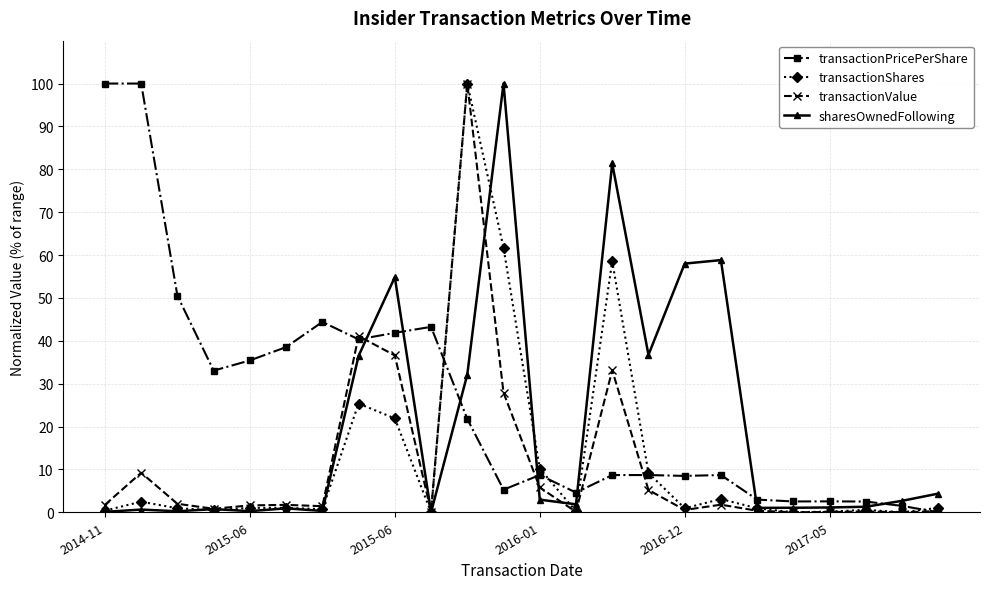

Which series has the largest total across all categories?

transactionPricePerShare